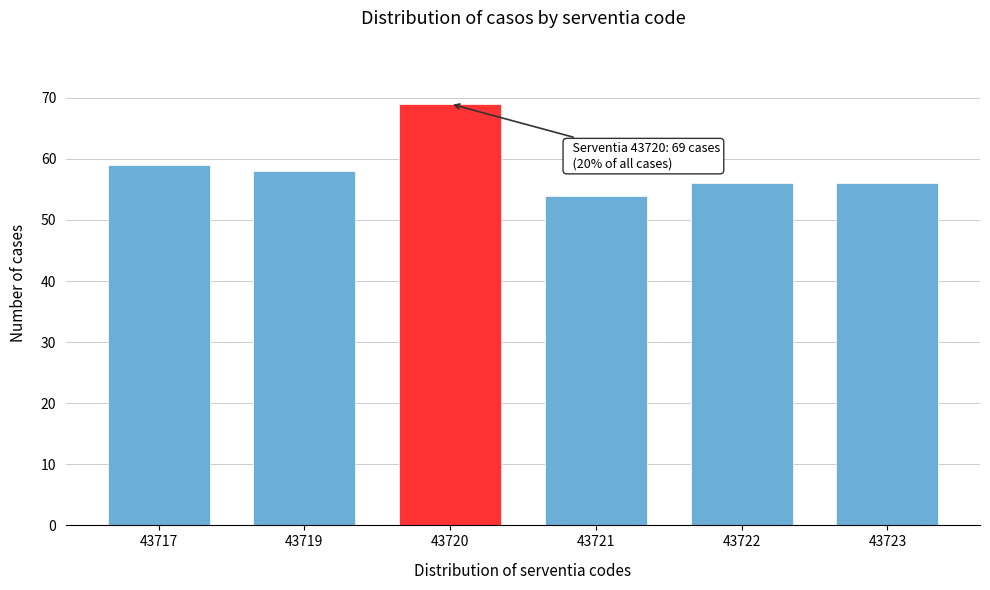

Reading left to right, extract all data points from this chart.

43717=59	43719=58	43720=69	43721=54	43722=56	43723=56